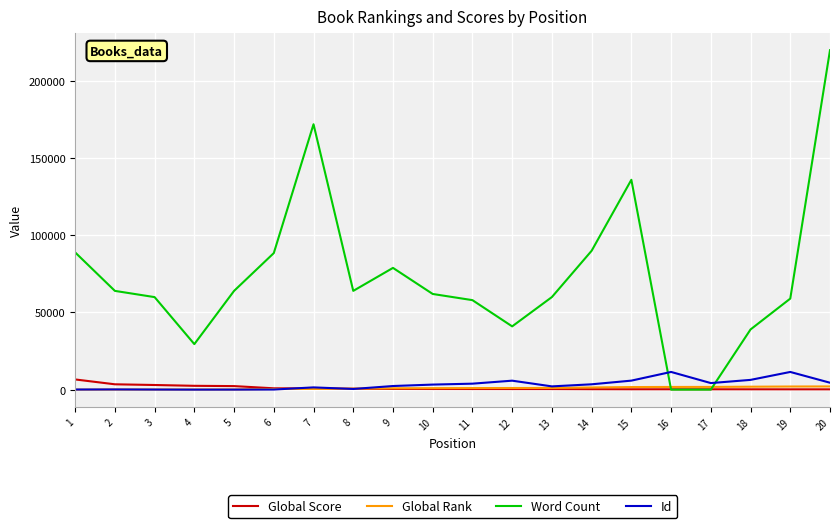

Which series has the largest range (max minus min)?

Word Count